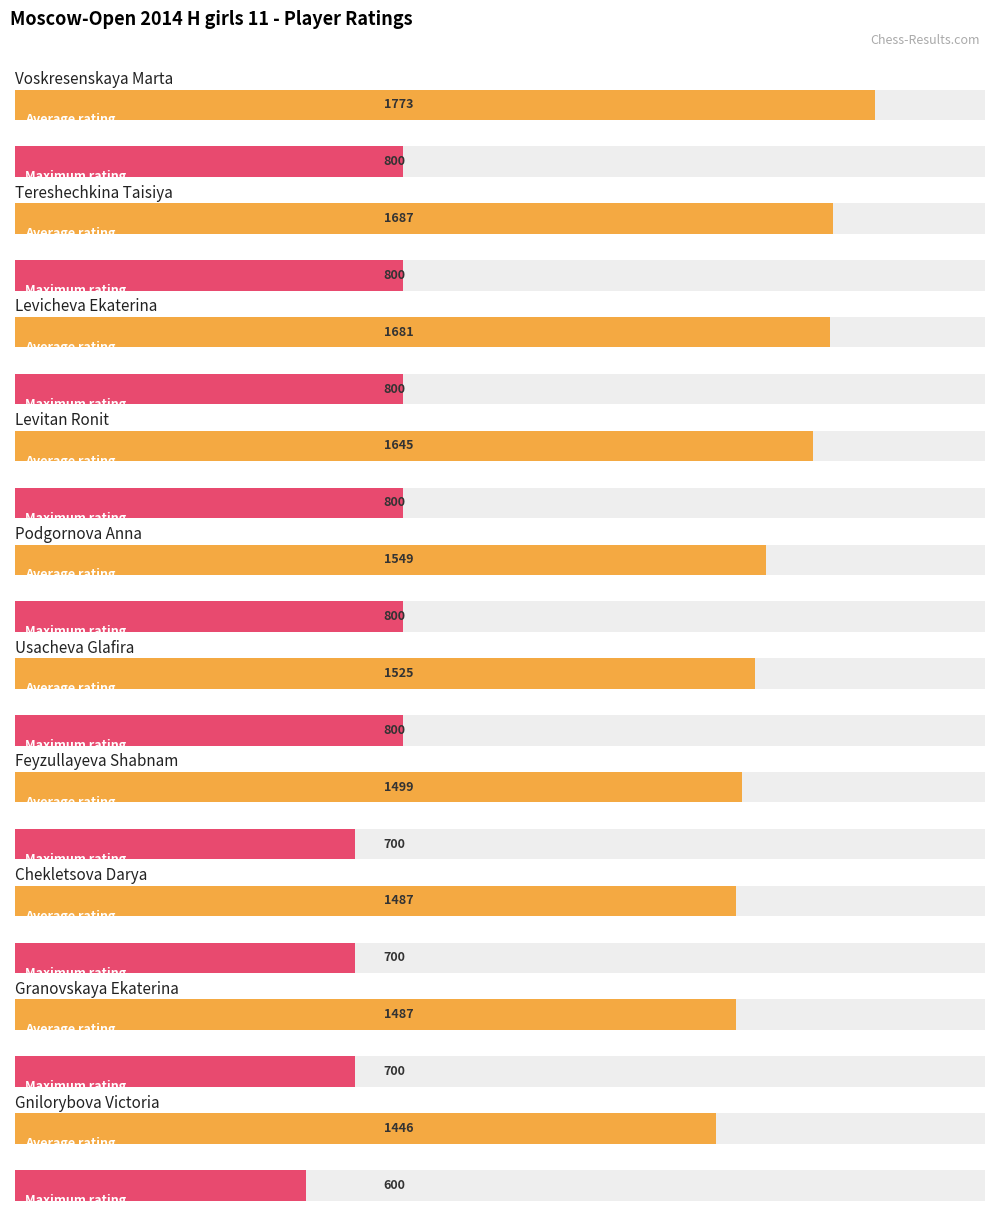

What is the spread (max minus min) of values at Usacheva Glafira?

725